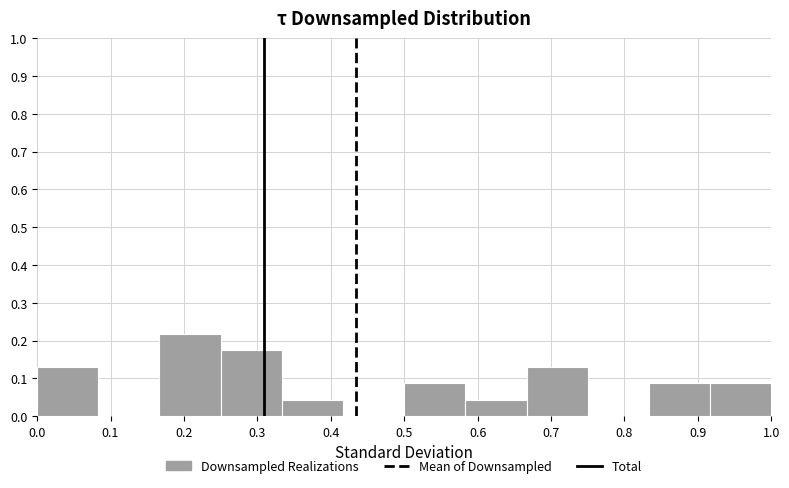

Reading left to right, transcribe this chart: for each bar, give the range it covers on the x-axis and its height. Neither the bar edges nor the heights are printed on the chart, so give them approximately, as read against the axes.

0.00 to 0.08: 0.13
0.08 to 0.17: 0
0.17 to 0.25: 0.22
0.25 to 0.33: 0.17
0.33 to 0.42: 0.04
0.42 to 0.50: 0
0.50 to 0.58: 0.09
0.58 to 0.67: 0.04
0.67 to 0.75: 0.13
0.75 to 0.83: 0
0.83 to 0.92: 0.09
0.92 to 1.00: 0.09